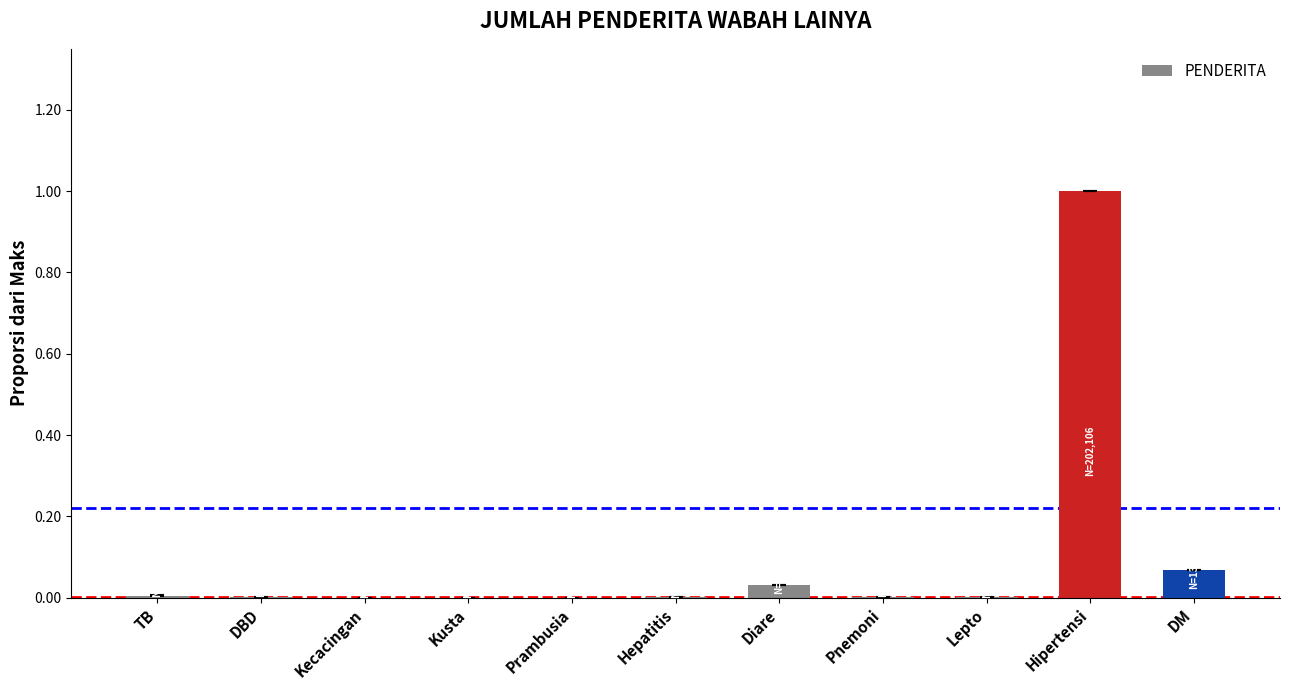

Which label corresponds to the largest value in the chart?

Hipertensi